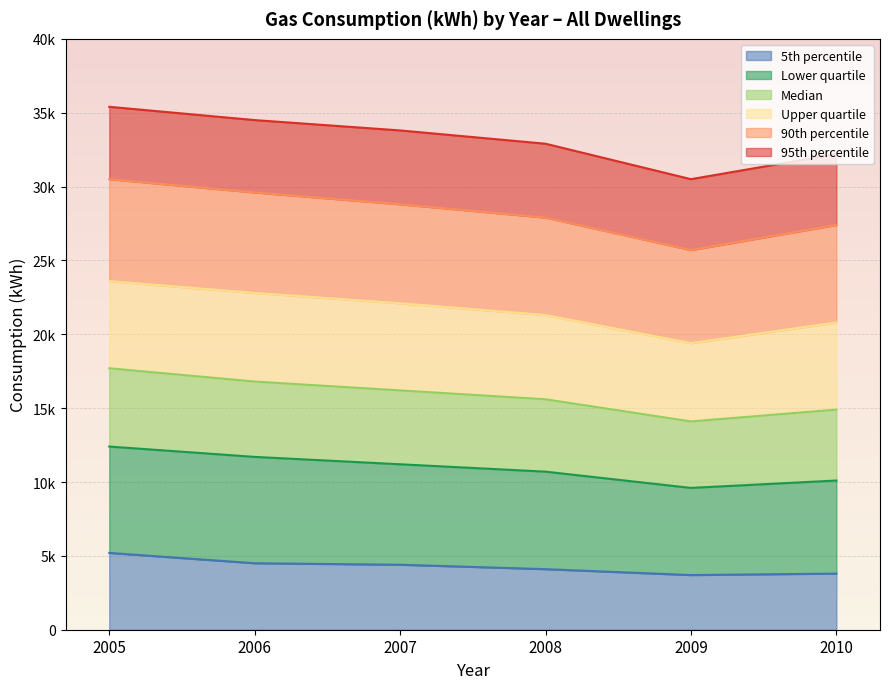

What is the value of the 95th percentile point at the 1st from the left?

35400